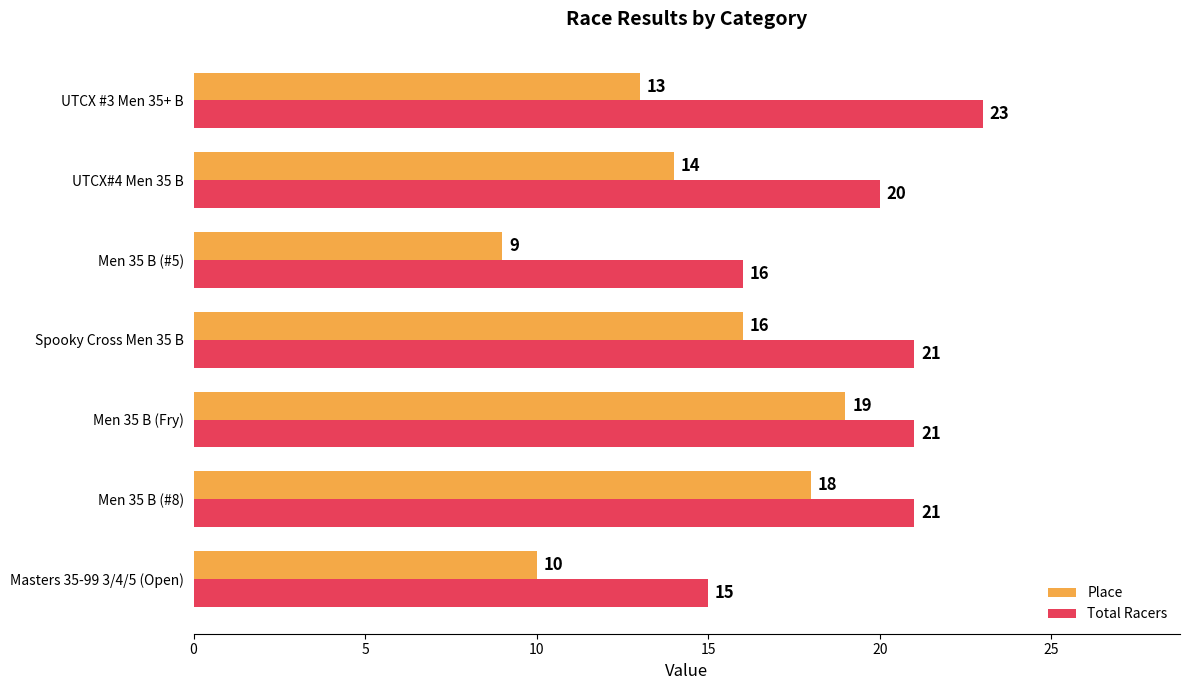

Which series has the largest range (max minus min)?

Place